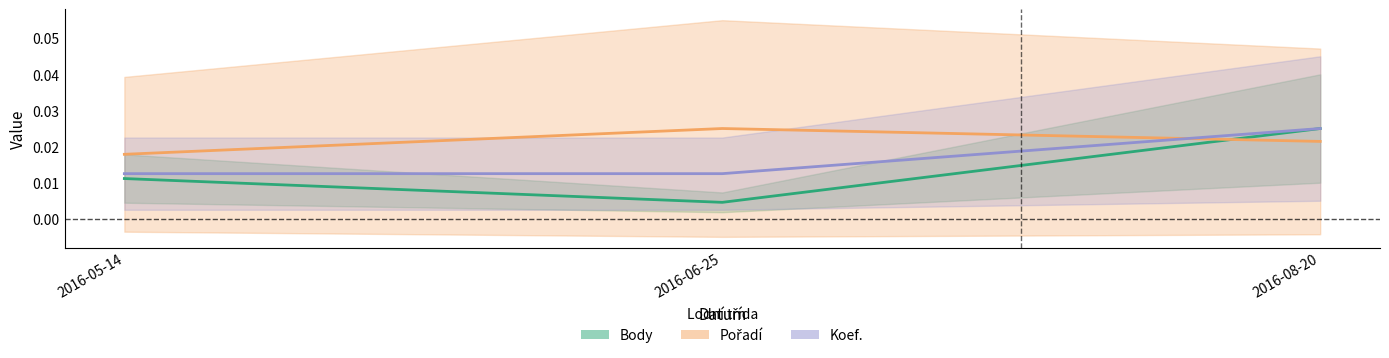

What is the label of the 1st point from the right?

2016-08-20